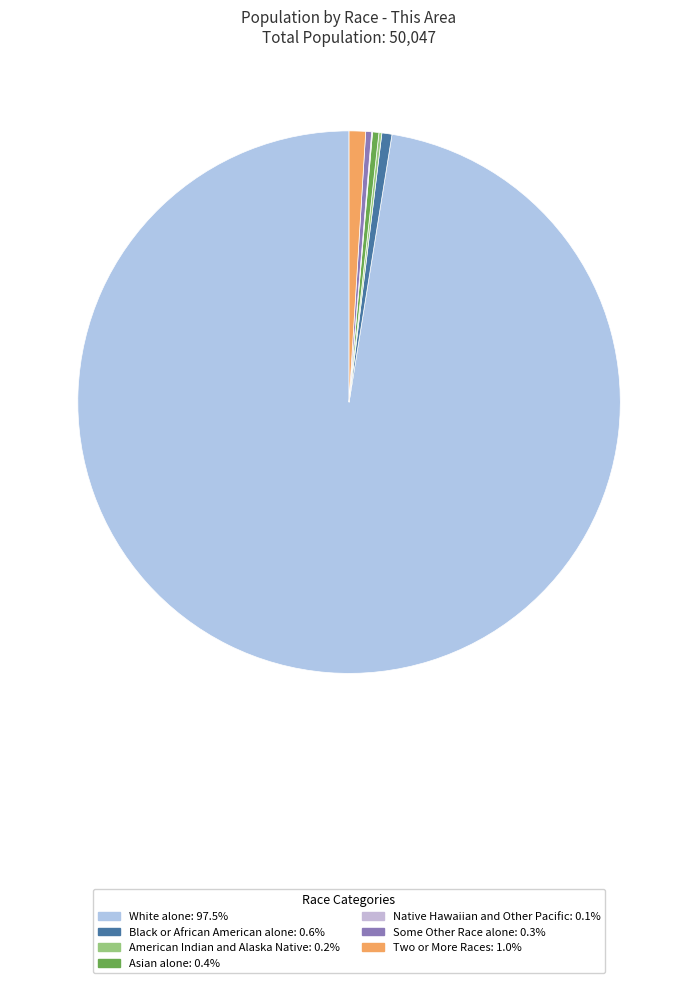

To the nearest percent, what is the average slice percentage?

14%